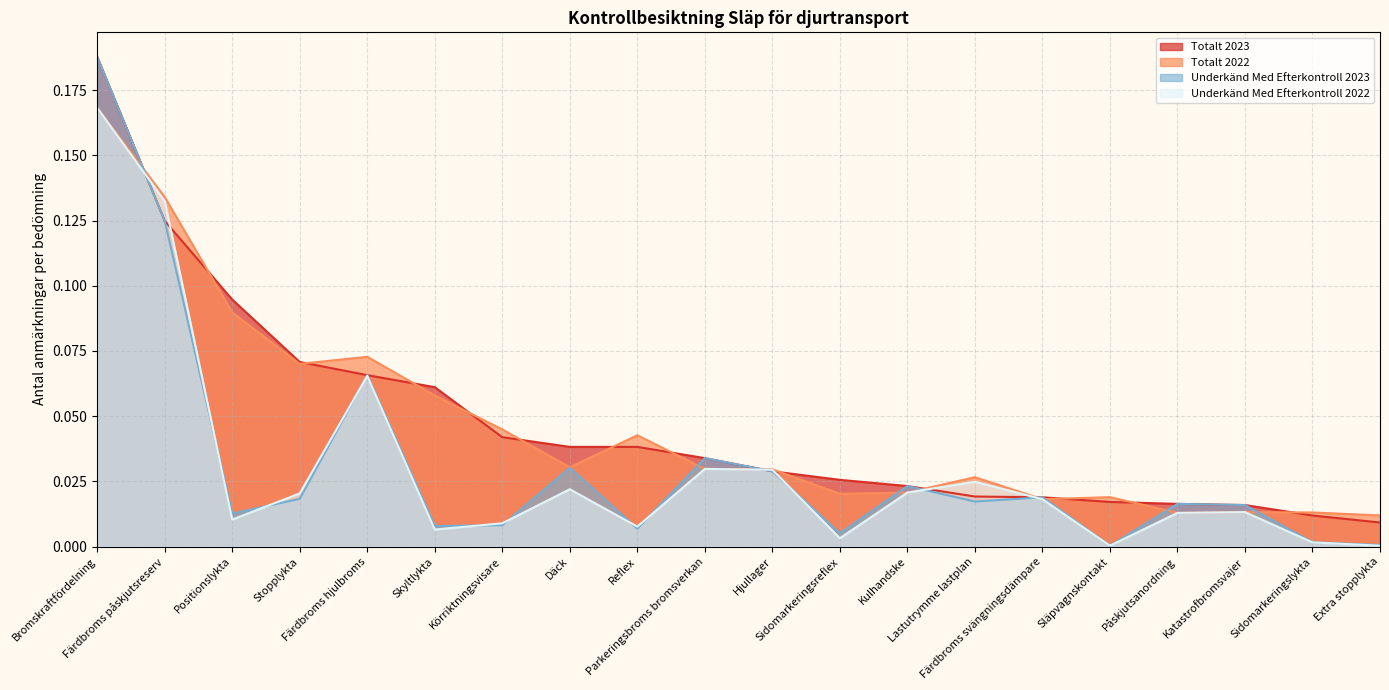

Reading left to right, extract all data points from this chart.

Totalt 2023: Bromskraftfördelning=0.2	Färdbroms påskjutsreserv=0.1	Positionslykta=0.1	Stopplykta=0.1	Färdbroms hjulbroms=0.1	Skyltlykta=0.1	Körriktningsvisare=0.0	Däck=0.0	Reflex=0.0	Parkeringsbroms bromsverkan=0.0	Hjullager=0.0	Sidomarkeringsreflex=0.0	Kulhandske=0.0	Lastutrymme lastplan=0.0	Färdbroms svängningsdämpare=0.0	Släpvagnskontakt=0.0	Påskjutsanordning=0.0	Katastrofbromsvajer=0.0	Sidomarkeringslykta=0.0	Extra stopplykta=0.0
Totalt 2022: Bromskraftfördelning=0.2	Färdbroms påskjutsreserv=0.1	Positionslykta=0.1	Stopplykta=0.1	Färdbroms hjulbroms=0.1	Skyltlykta=0.1	Körriktningsvisare=0.0	Däck=0.0	Reflex=0.0	Parkeringsbroms bromsverkan=0.0	Hjullager=0.0	Sidomarkeringsreflex=0.0	Kulhandske=0.0	Lastutrymme lastplan=0.0	Färdbroms svängningsdämpare=0.0	Släpvagnskontakt=0.0	Påskjutsanordning=0.0	Katastrofbromsvajer=0.0	Sidomarkeringslykta=0.0	Extra stopplykta=0.0
Underkänd Med Efterkontroll 2023: Bromskraftfördelning=0.2	Färdbroms påskjutsreserv=0.1	Positionslykta=0.0	Stopplykta=0.0	Färdbroms hjulbroms=0.1	Skyltlykta=0.0	Körriktningsvisare=0.0	Däck=0.0	Reflex=0.0	Parkeringsbroms bromsverkan=0.0	Hjullager=0.0	Sidomarkeringsreflex=0.0	Kulhandske=0.0	Lastutrymme lastplan=0.0	Färdbroms svängningsdämpare=0.0	Släpvagnskontakt=0.0	Påskjutsanordning=0.0	Katastrofbromsvajer=0.0	Sidomarkeringslykta=0.0	Extra stopplykta=0.0
Underkänd Med Efterkontroll 2022: Bromskraftfördelning=0.2	Färdbroms påskjutsreserv=0.1	Positionslykta=0.0	Stopplykta=0.0	Färdbroms hjulbroms=0.1	Skyltlykta=0.0	Körriktningsvisare=0.0	Däck=0.0	Reflex=0.0	Parkeringsbroms bromsverkan=0.0	Hjullager=0.0	Sidomarkeringsreflex=0.0	Kulhandske=0.0	Lastutrymme lastplan=0.0	Färdbroms svängningsdämpare=0.0	Släpvagnskontakt=0.0	Påskjutsanordning=0.0	Katastrofbromsvajer=0.0	Sidomarkeringslykta=0.0	Extra stopplykta=0.0